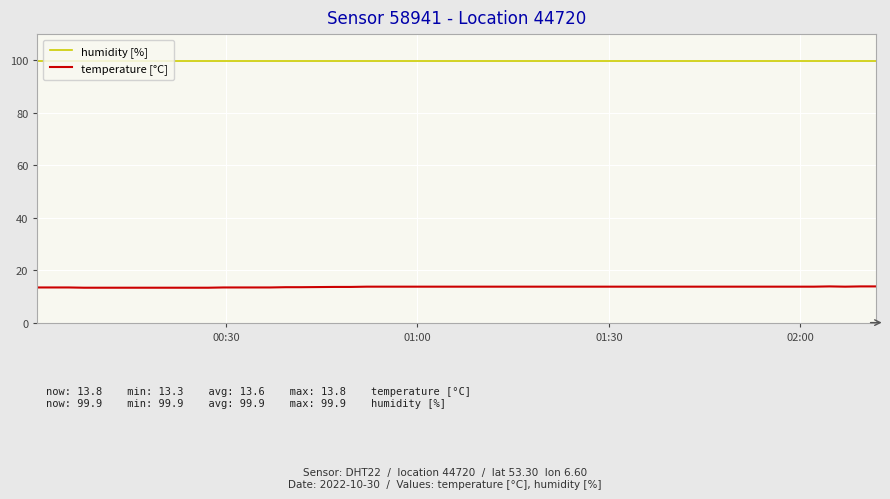

What are all the series names shown in the legend?

humidity [%], temperature [°C]